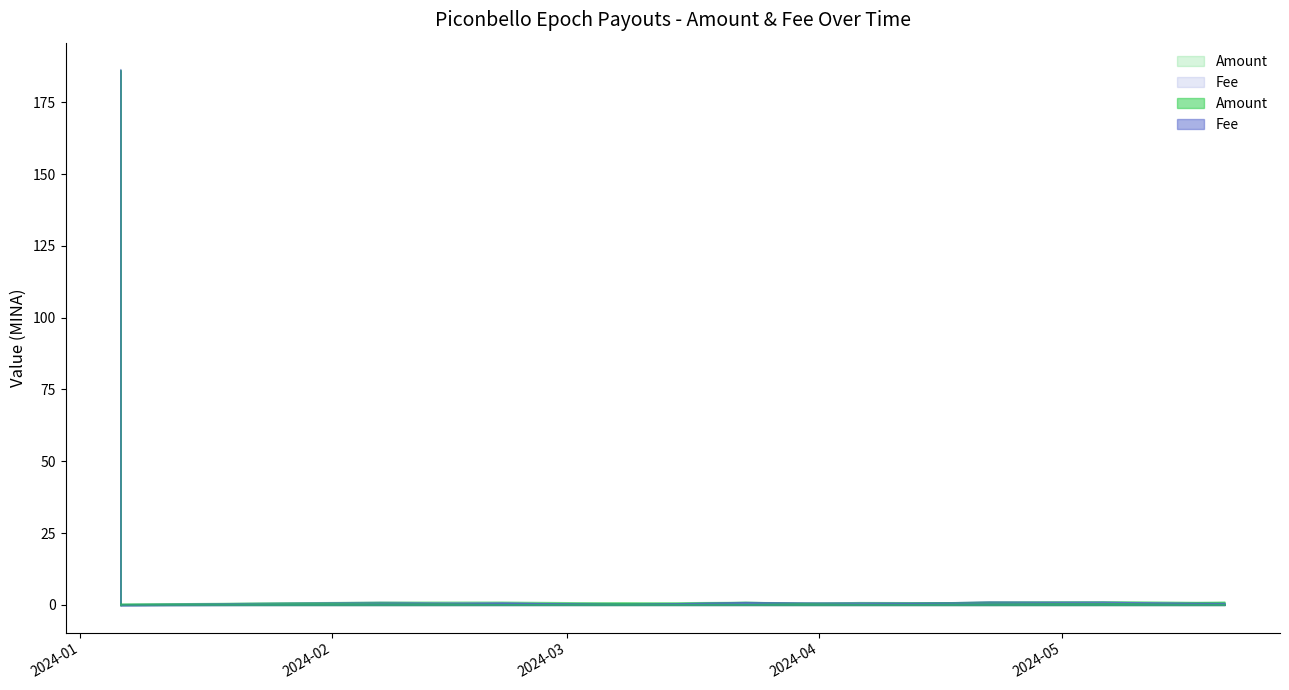

Is the value of Fee at 2024-02-22 greater than the value of Amount at 2024-02-07?

No